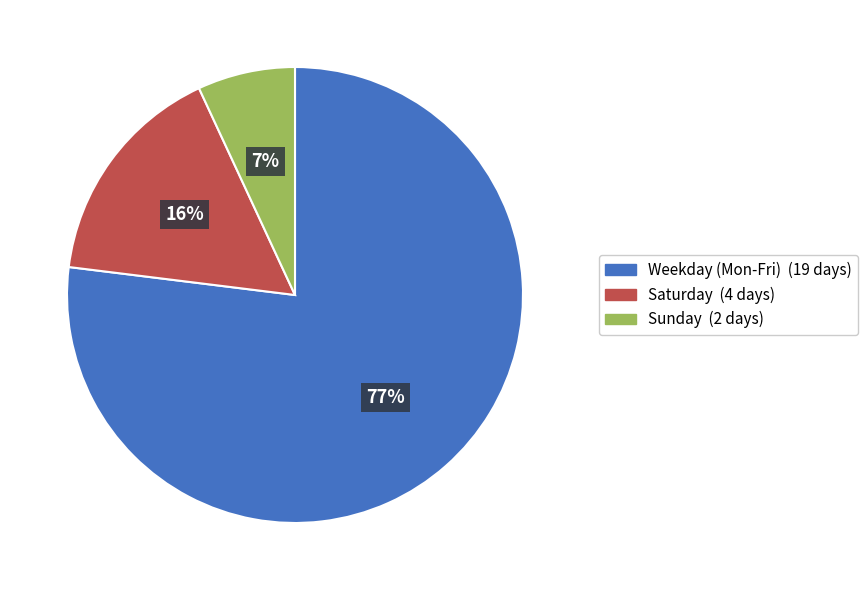

To the nearest percent, what is the average slice percentage?

33%